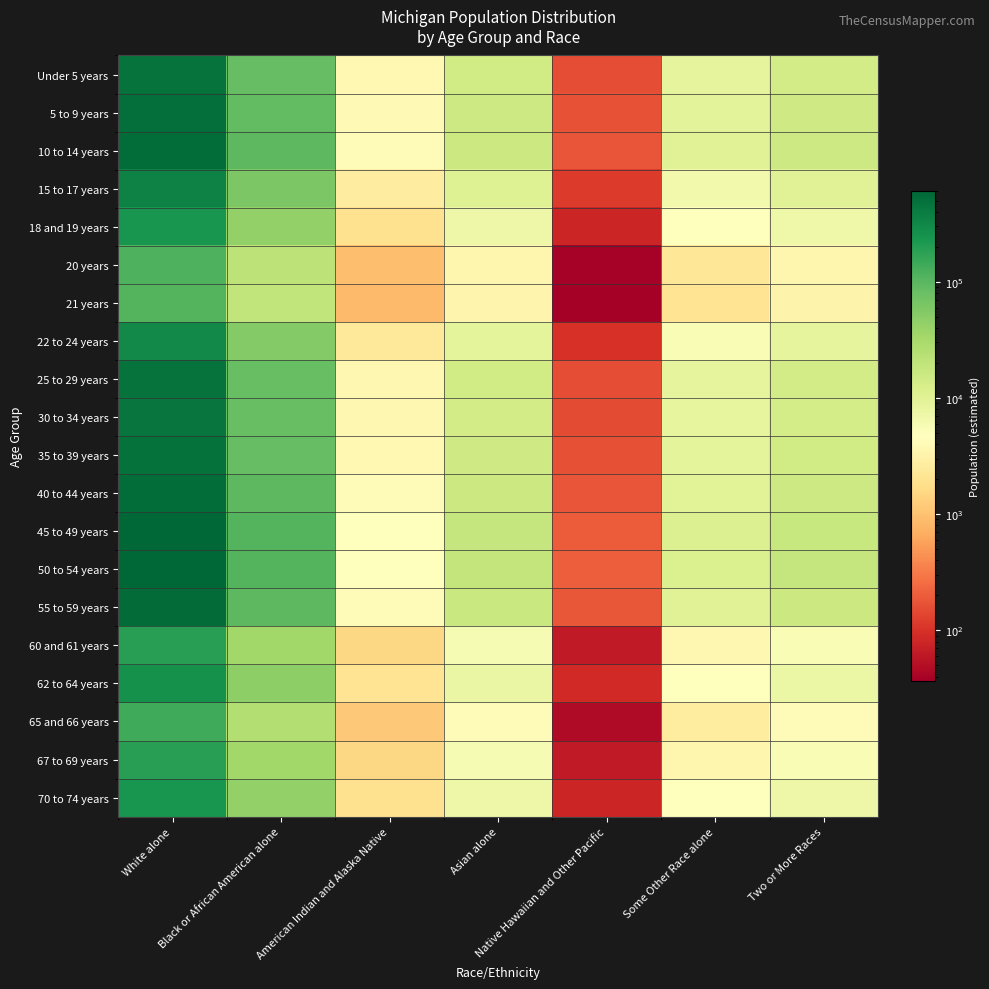

At how many categories does at least one series exceed 136746?

1